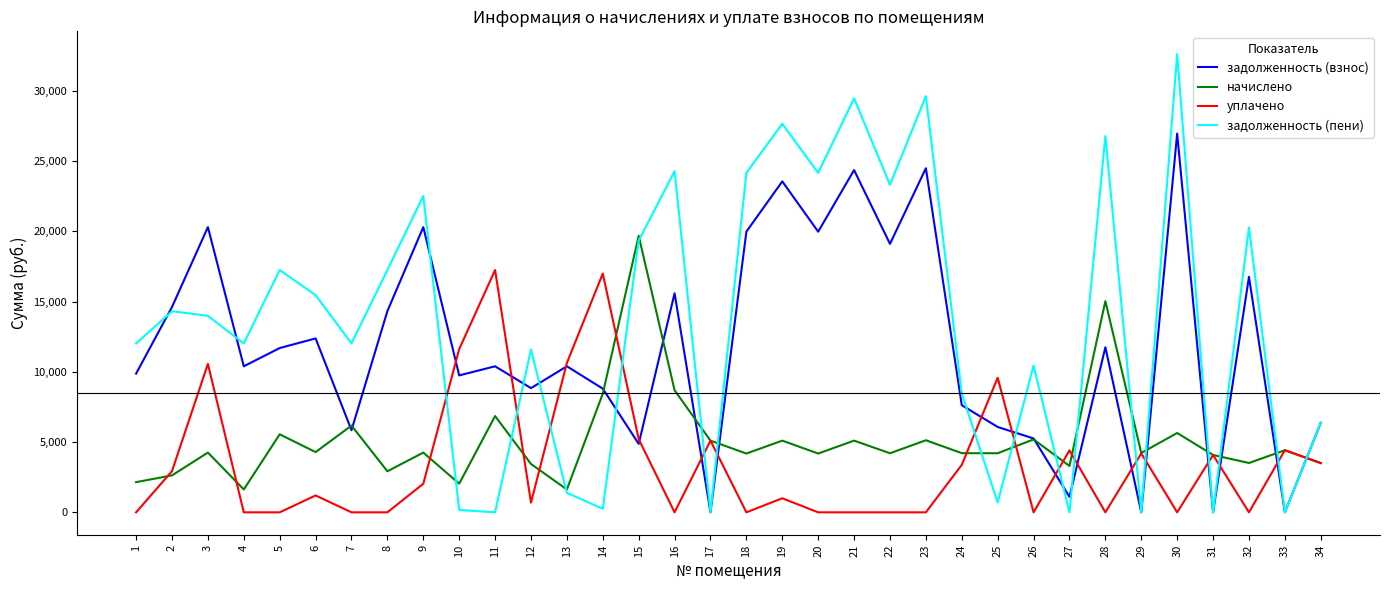

At which category does задолженность (пени) reach its first local valley?

4